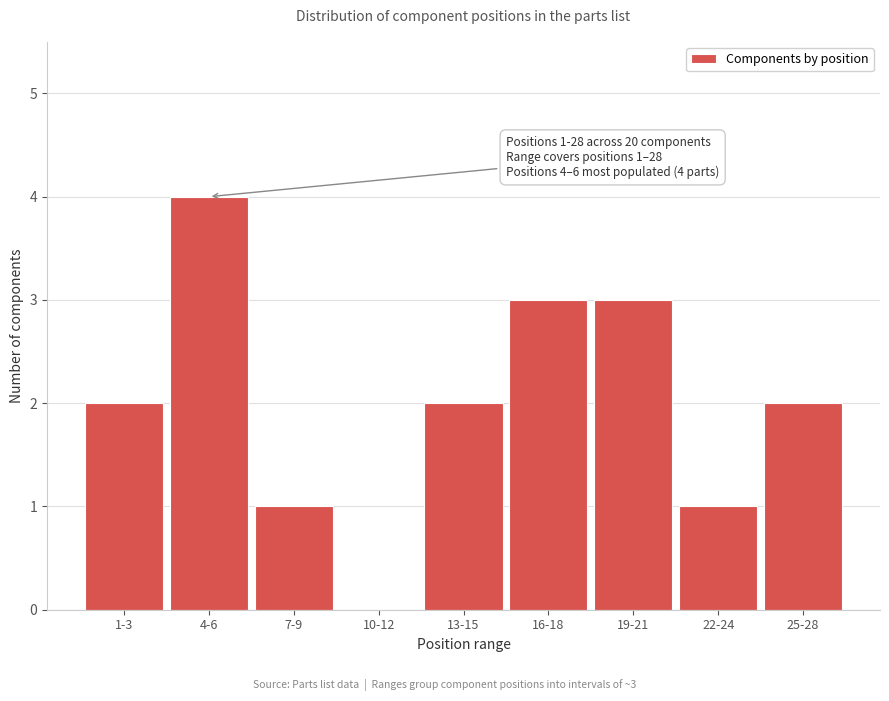

Reading right to left, transcribe all the data shown in this chart.

25-28=2	22-24=1	19-21=3	16-18=3	13-15=2	10-12=0	7-9=1	4-6=4	1-3=2